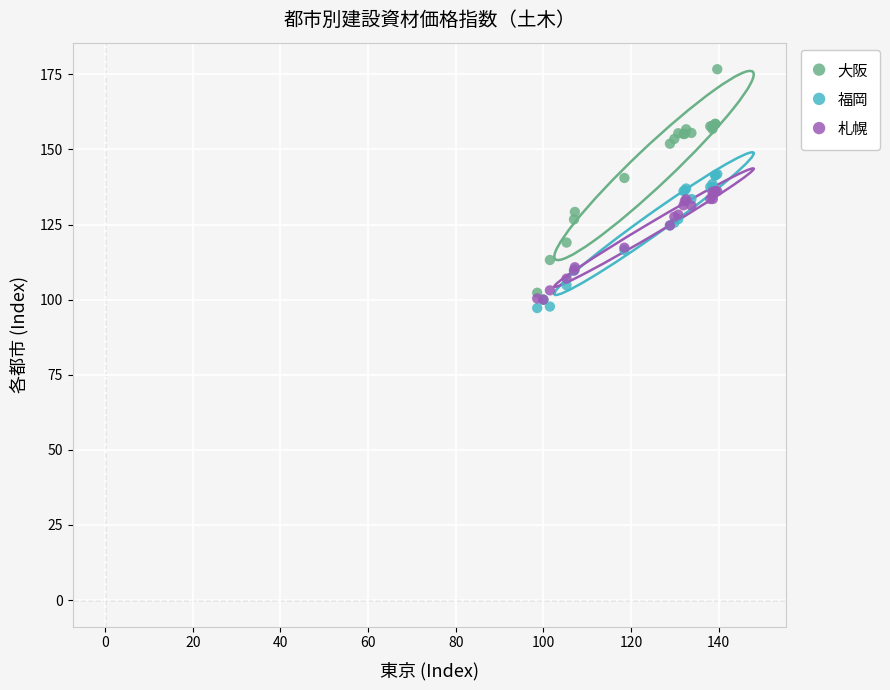

Which series contains the highest Y value?

大阪